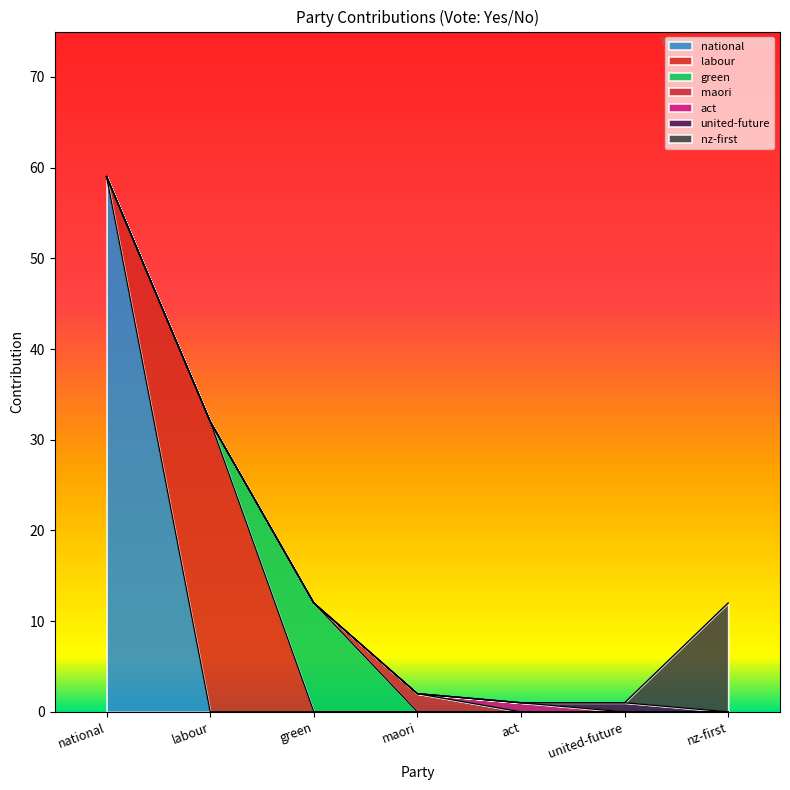

What is the sum of the values at national and nz-first?

71